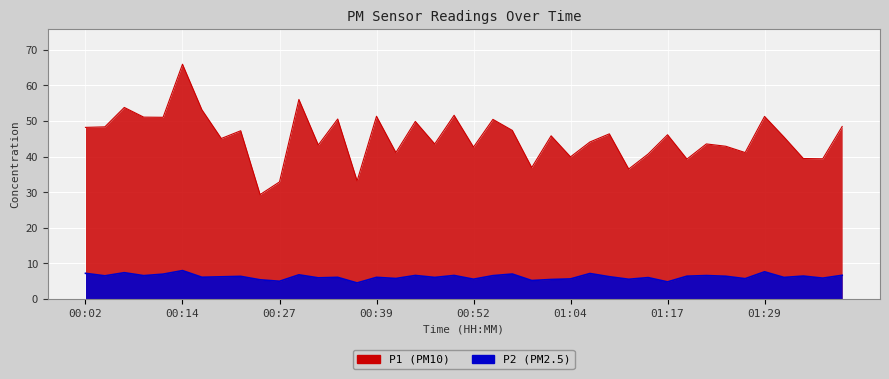

The value of P1 at 01:04 is 39.9. True or false?

True